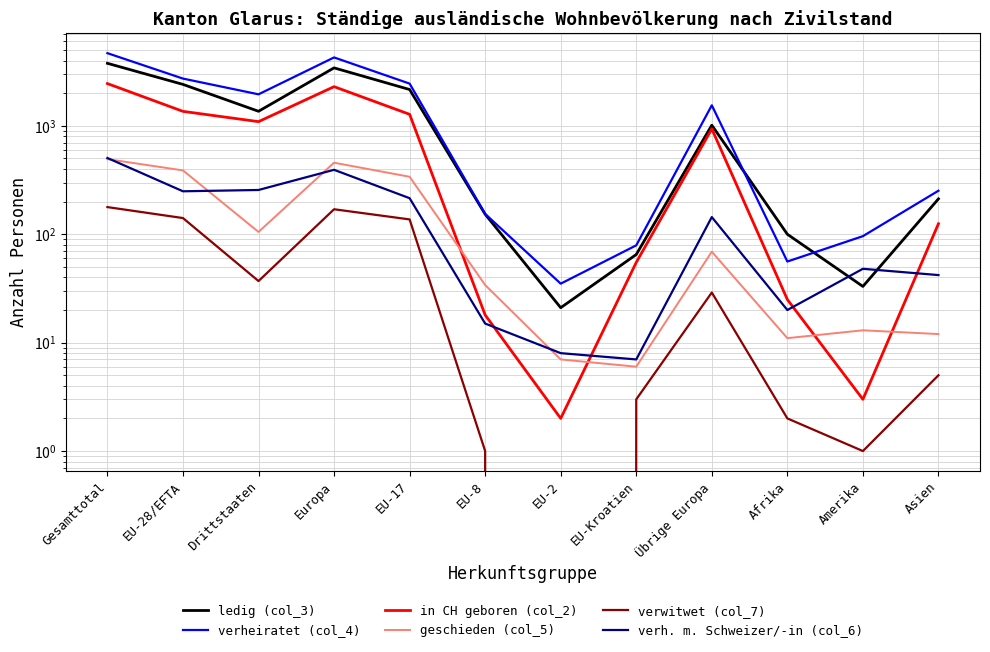

What is the difference between the verh. m. Schweizer/-in (col_6) values at Asien and Drittstaaten?

214